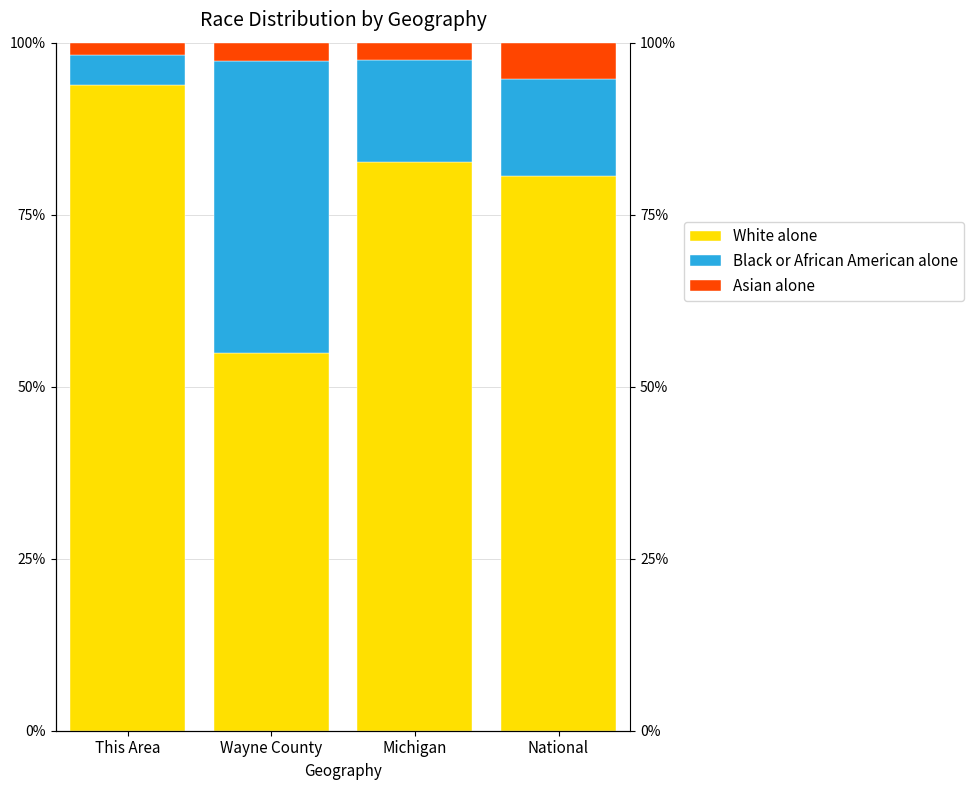

List the labels in order of Black or African American alone value, largest first.

Wayne County, Michigan, National, This Area